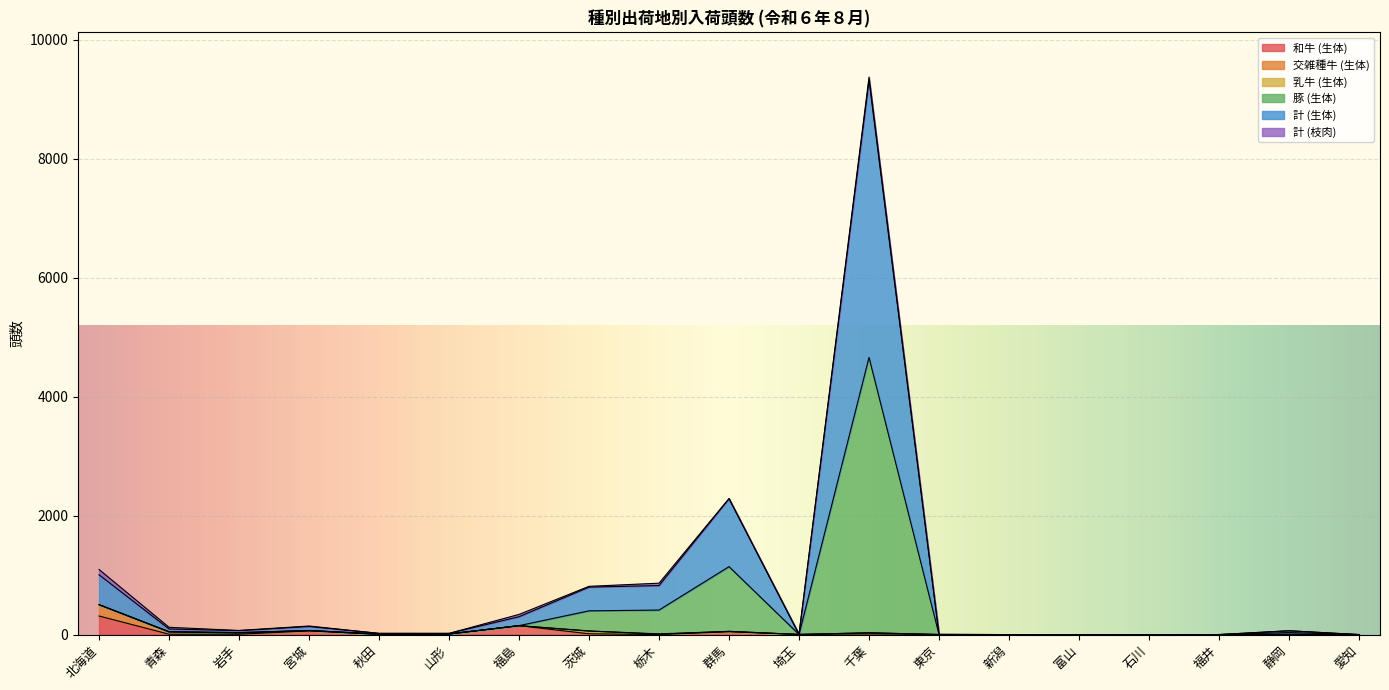

Where does the 和牛 (生体) series first go above 4?

北海道